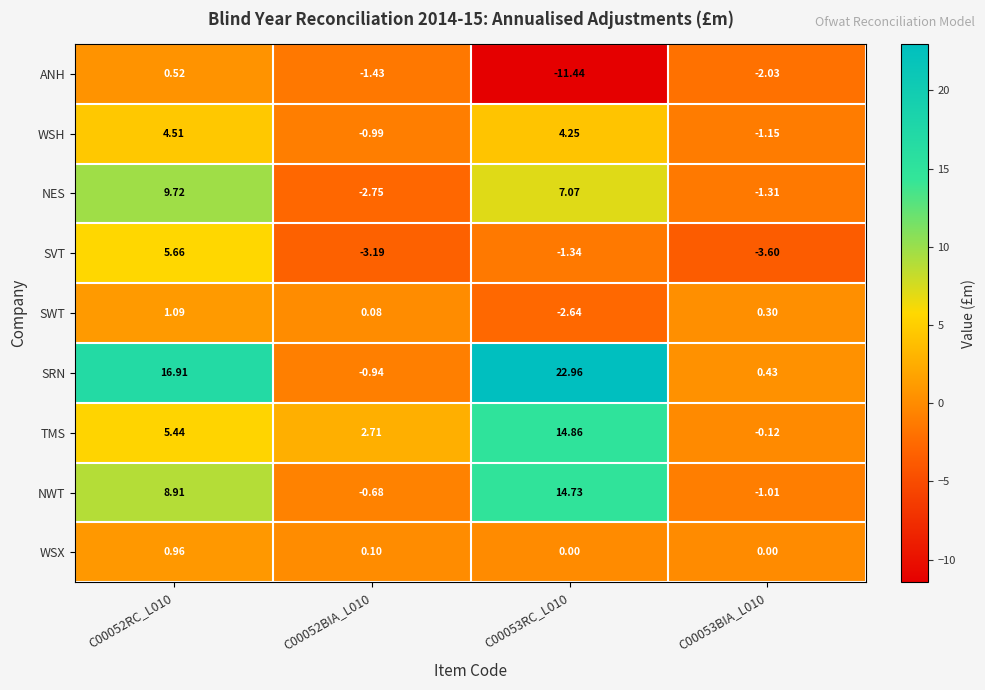

Rank the series at C00052RC_L010 from highest to lowest value.

SRN, NES, NWT, SVT, TMS, WSH, SWT, WSX, ANH